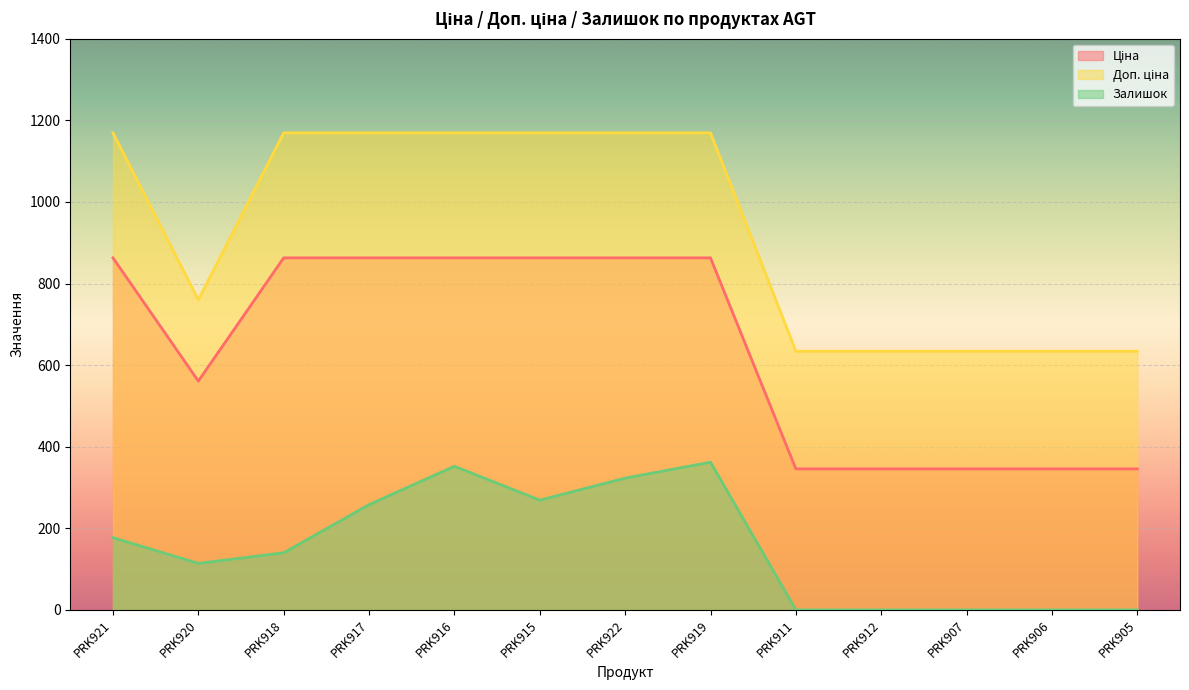

At which category is the sum across all series the highest?

PRK919